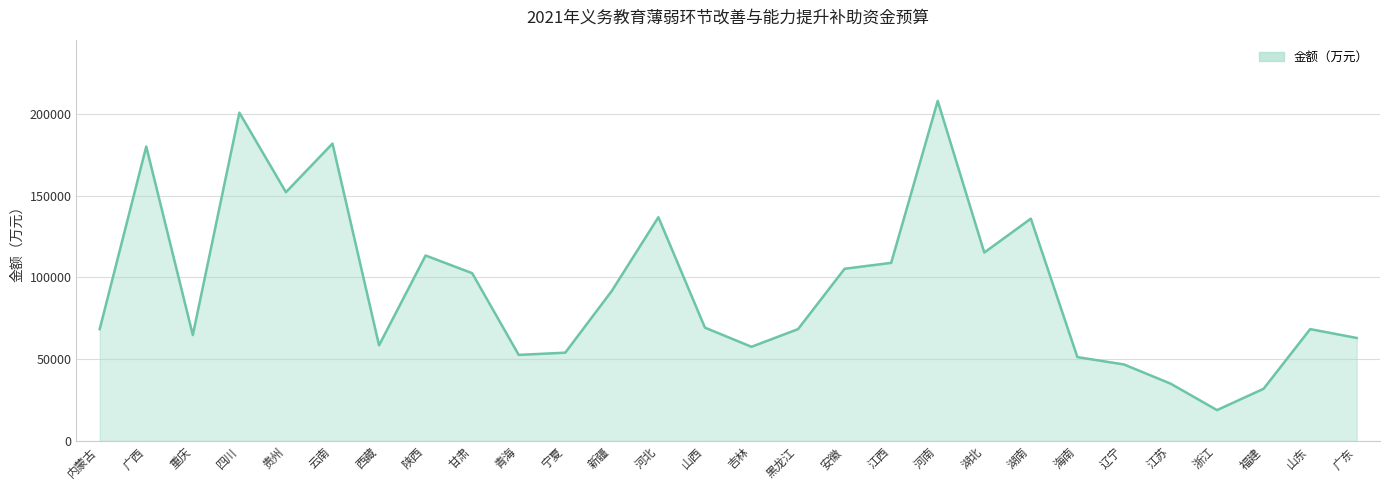

What is the difference between the maximum and minimum values?

189000